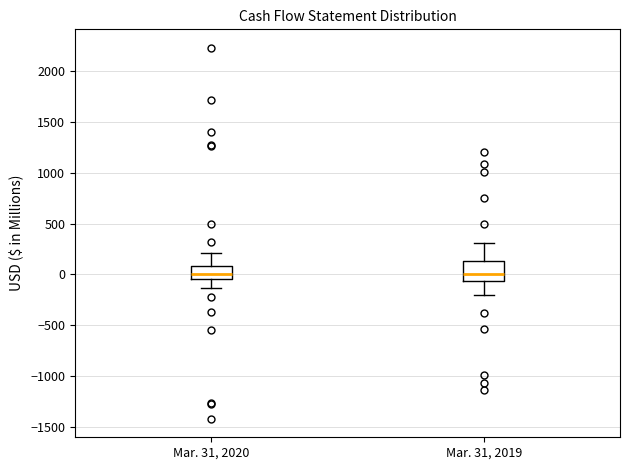

Comparing the boxes themselves (not the whiskers), which one is the tallest?

Mar. 31, 2019